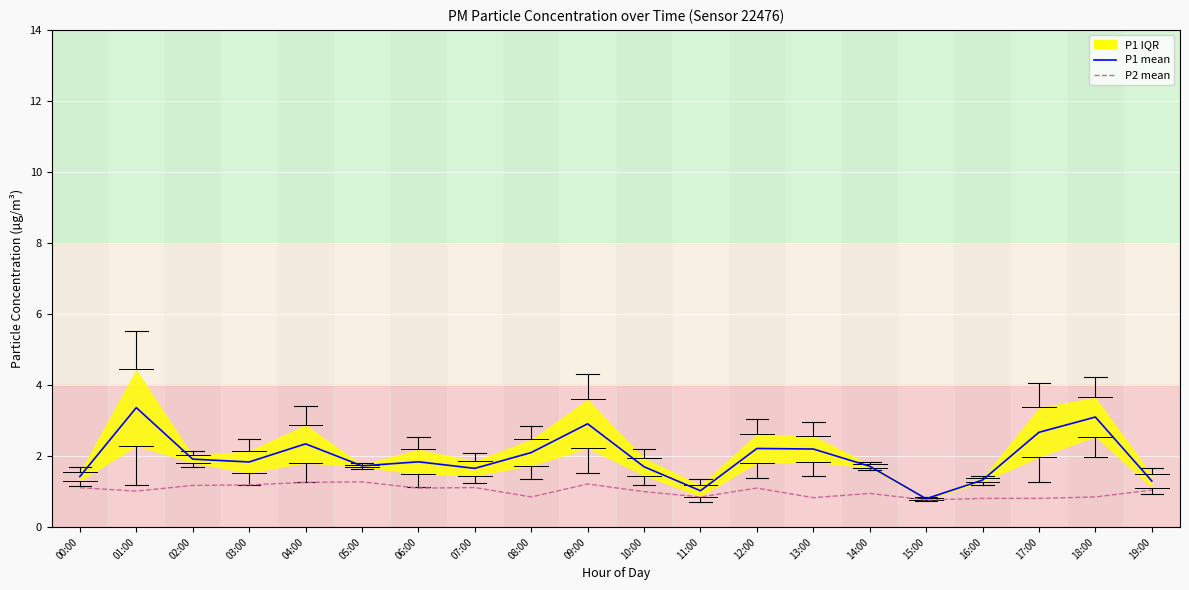

At which category does P2 mean reach its first local peak?

05:00